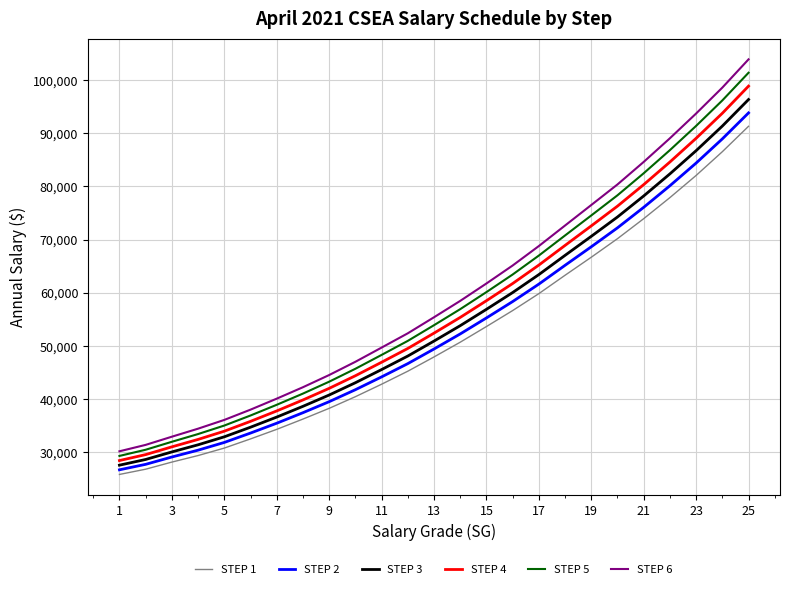

List the series in order of their peak value, lowest first.

STEP 1, STEP 2, STEP 3, STEP 4, STEP 5, STEP 6